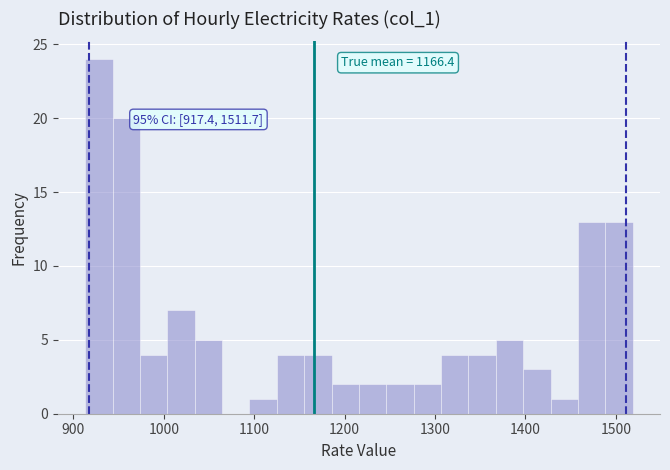

Around what value on the x-axis is the tallest bar? Give the approximate position of its centre, as read against the axis.

930